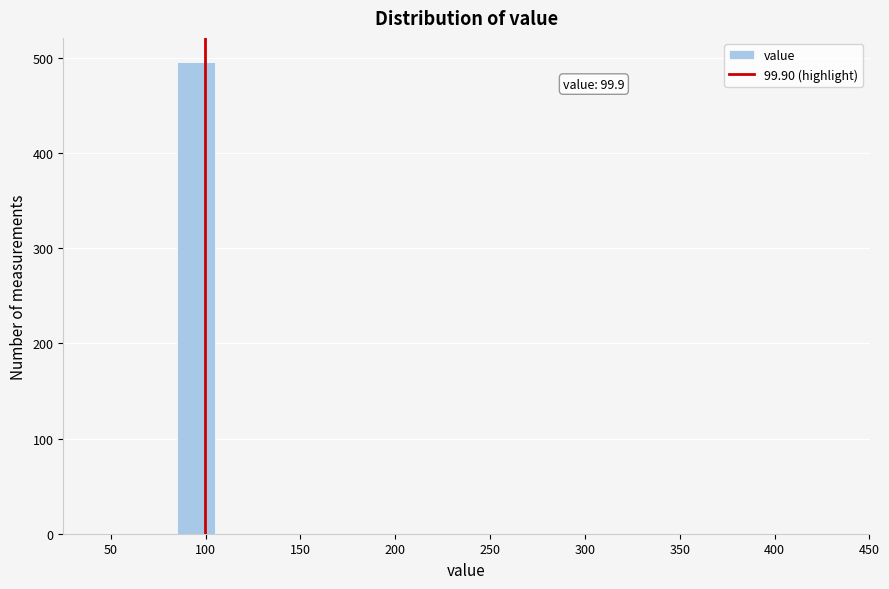

Over which range of the x-axis is the bar tallest?

85 to 105